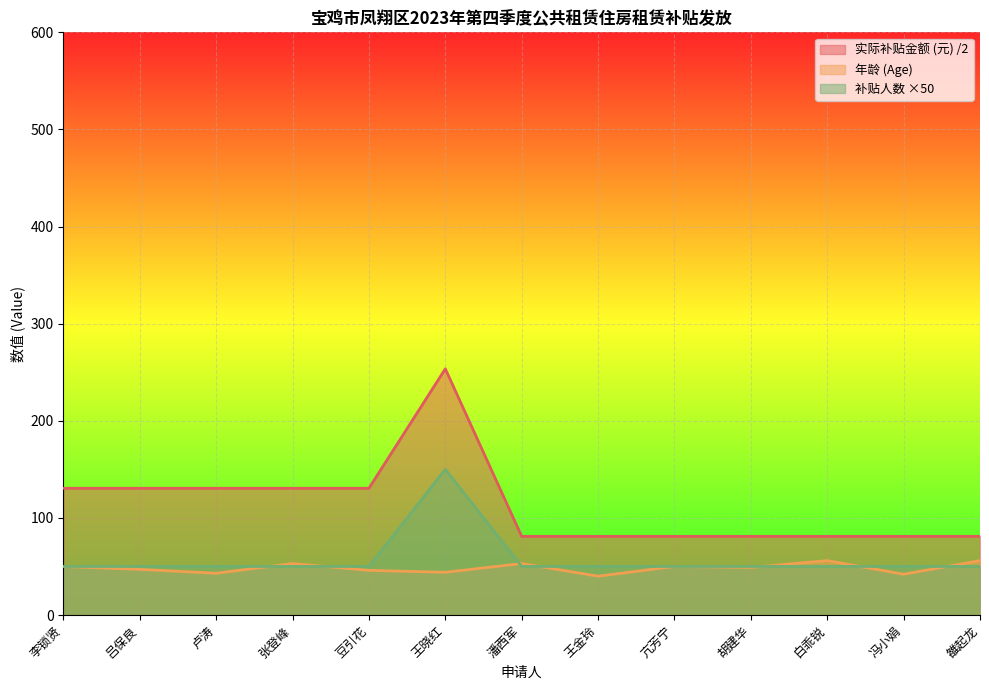

Rank the categories by 补贴人数 value from lowest to highest.

李锁贤, 吕保良, 卢涛, 张登峰, 豆引花, 潘西军, 王金玲, 亢芳宁, 胡建华, 白乖锐, 冯小娟, 雒起龙, 王晓红